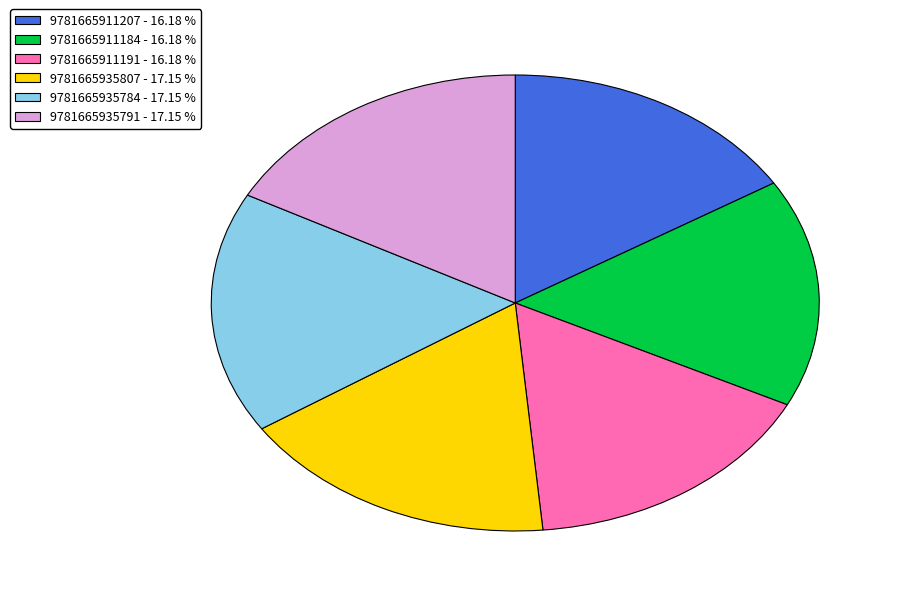

Approximately how many times larger is the value at 9781665911191 - 16.18 % compared to 9781665935791 - 17.15 %?

0.9